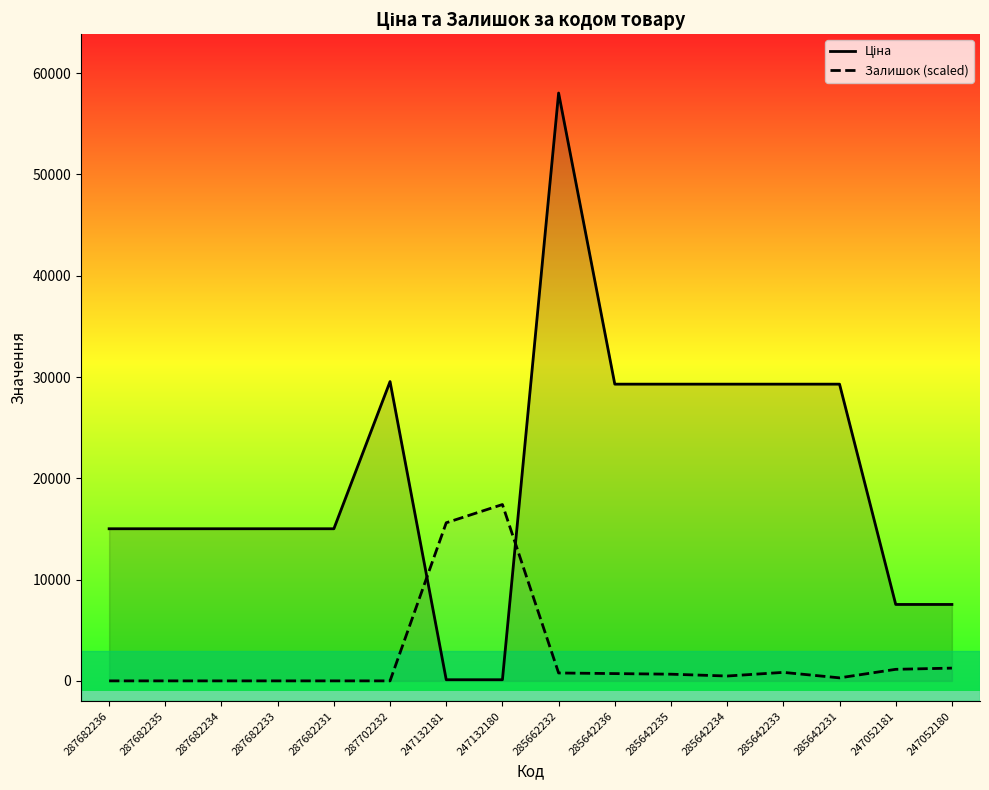

Is the value of Залишок (scaled) at 247132180 greater than the value of Ціна at 287682235?

Yes